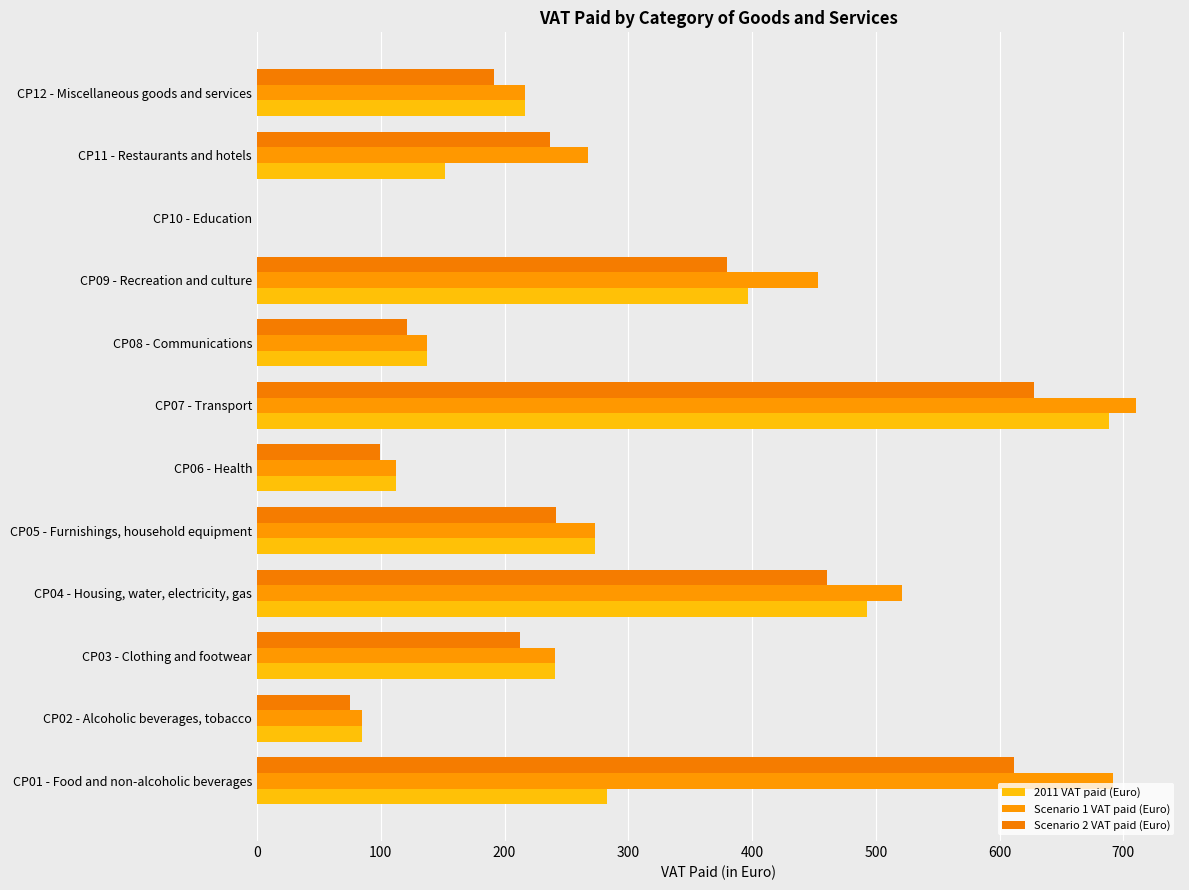

How many data points in Scenario 2 VAT paid (Euro) are above 236?

6